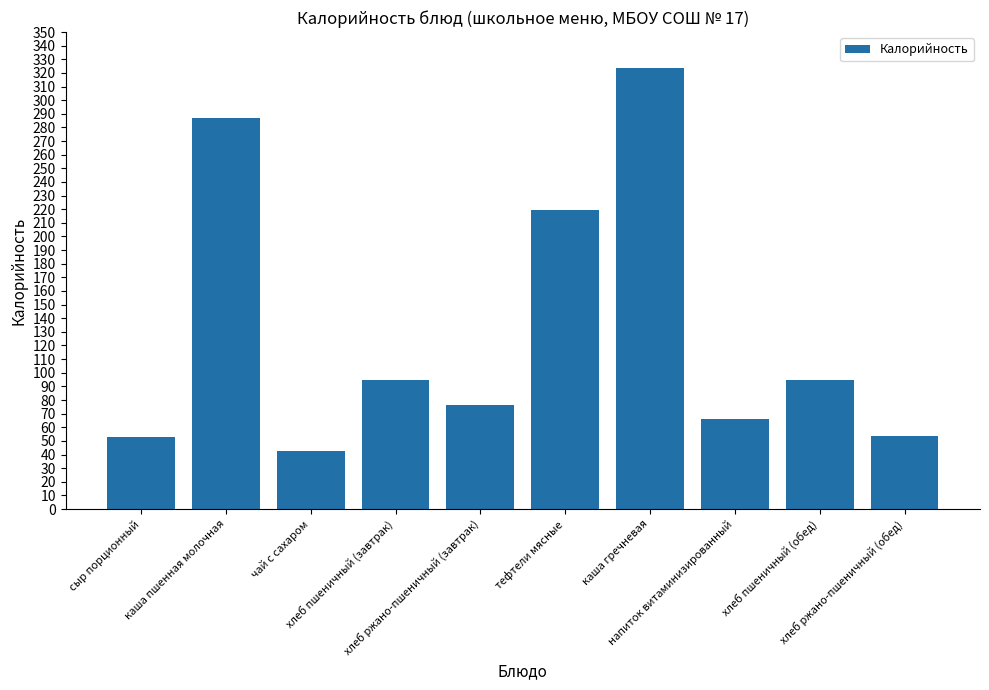

True or false: the data shows 25.1 at хлеб пшеничный (завтрак).

False